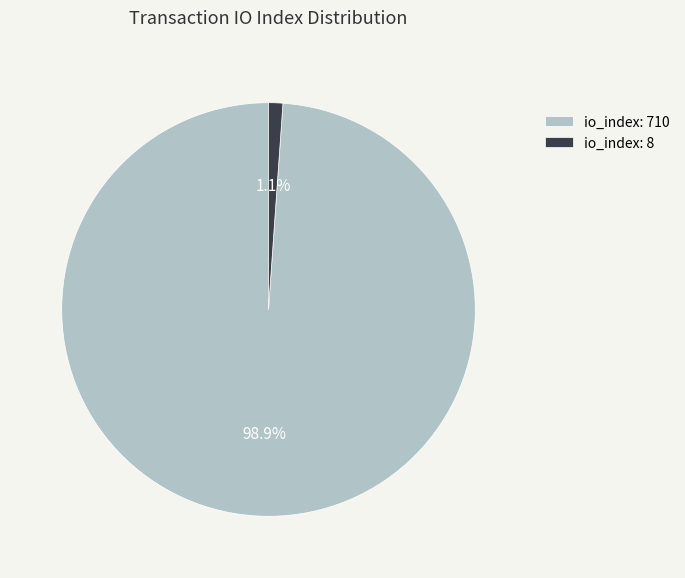

Between io_index: 8 and io_index: 710, which is larger?

io_index: 710